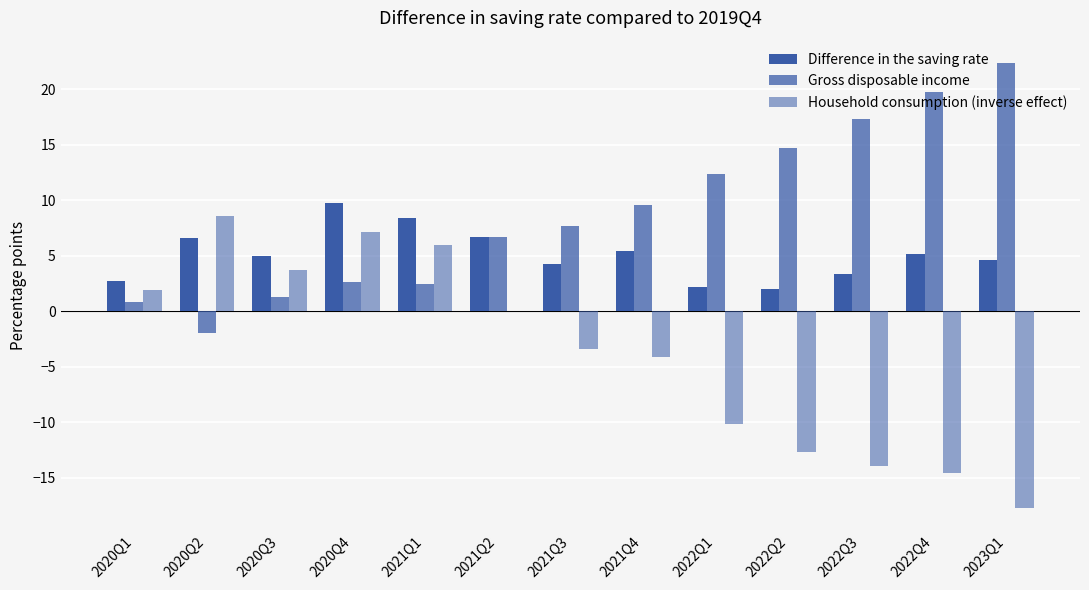

What is the average value of the Household consumption (inverse effect) series?

-3.8